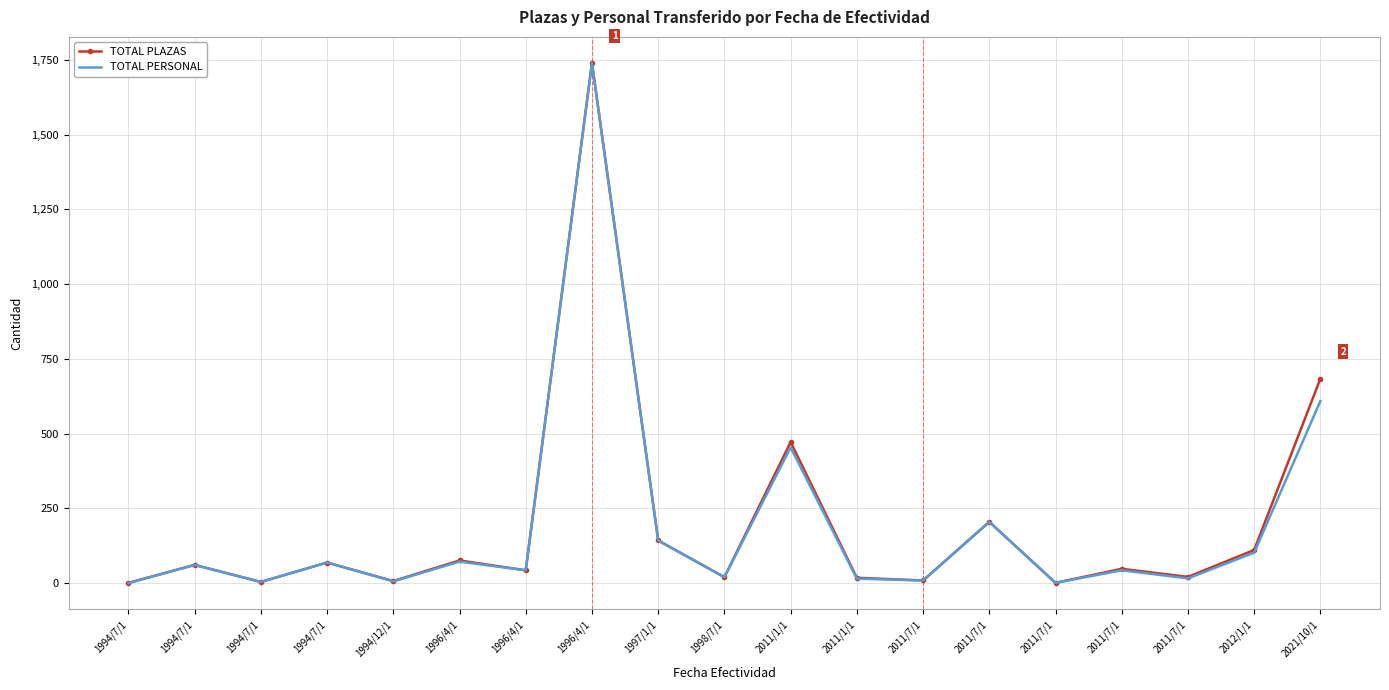

Rank the series by their maximum value, from highest to lowest.

TOTAL PLAZAS, TOTAL PERSONAL